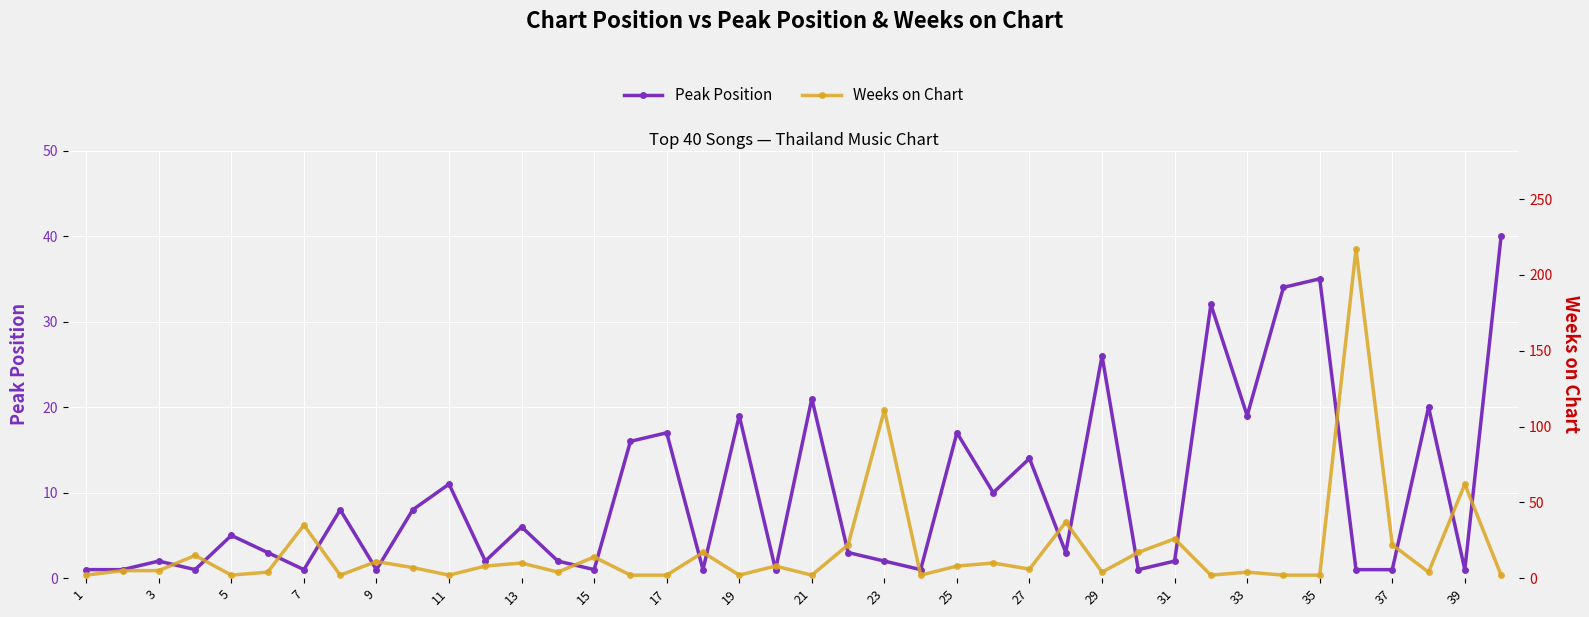

Rank the series by their average value, from lowest to highest.

Peak Position, Weeks on Chart